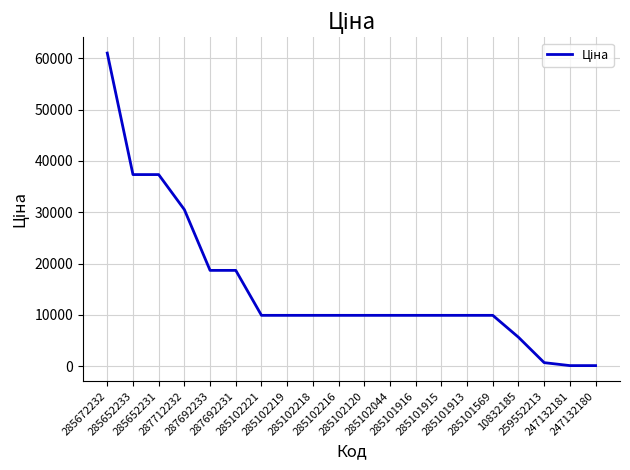

What is the difference between the maximum and minimum values?

60911.4